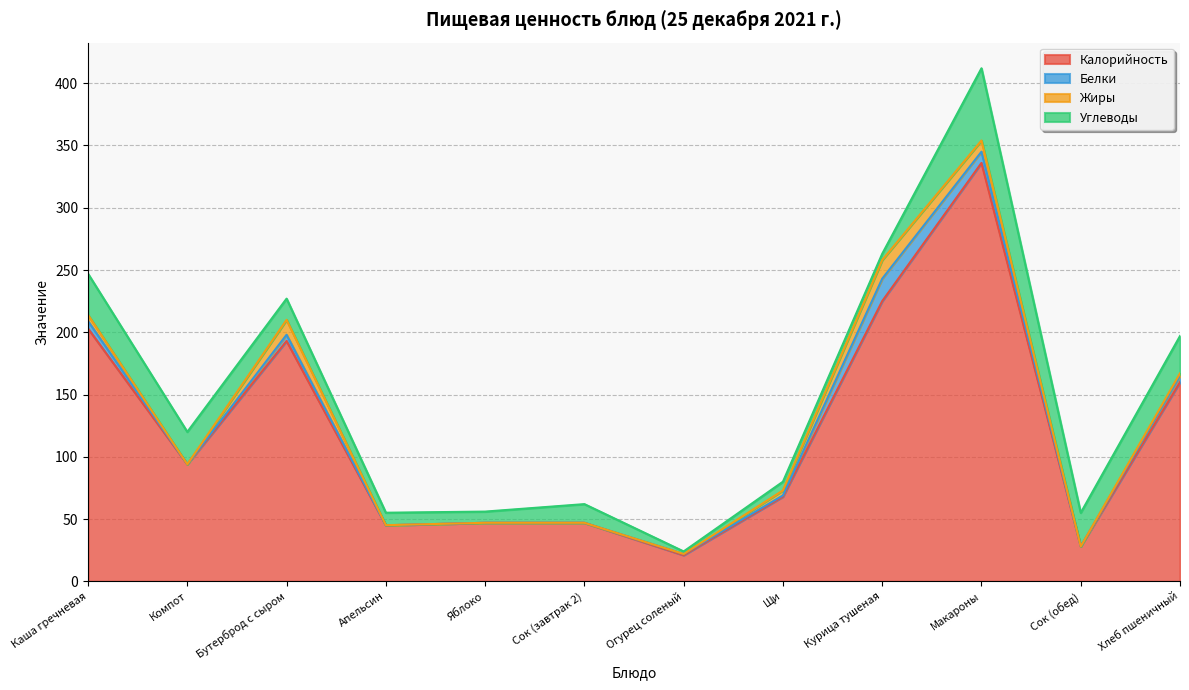

True or false: Жиры and Калорийность cross at least once.

False